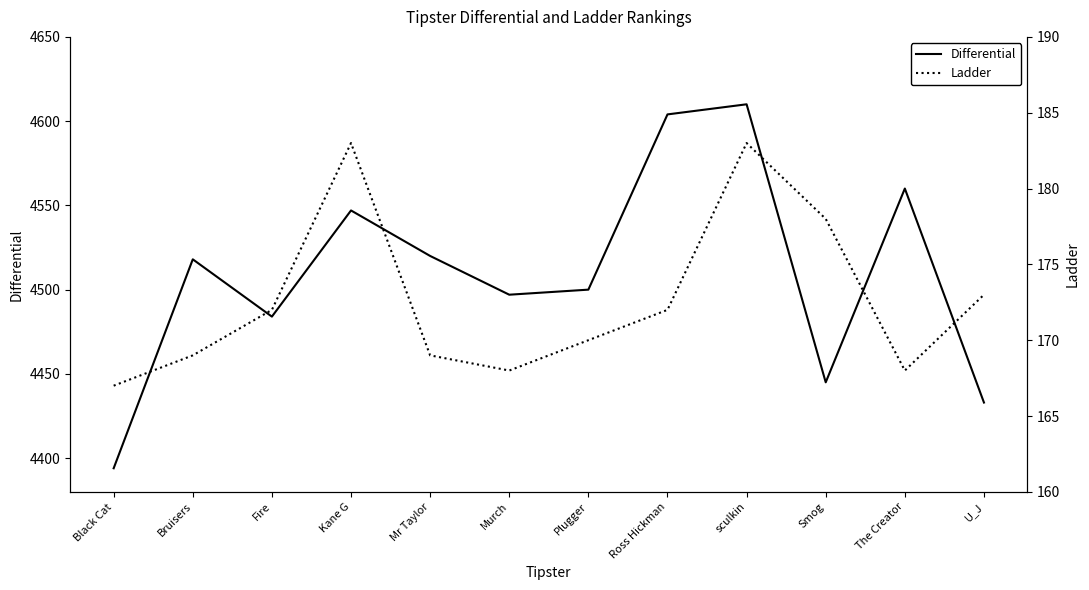

True or false: Differential has a value of 6690 at Smog.

False